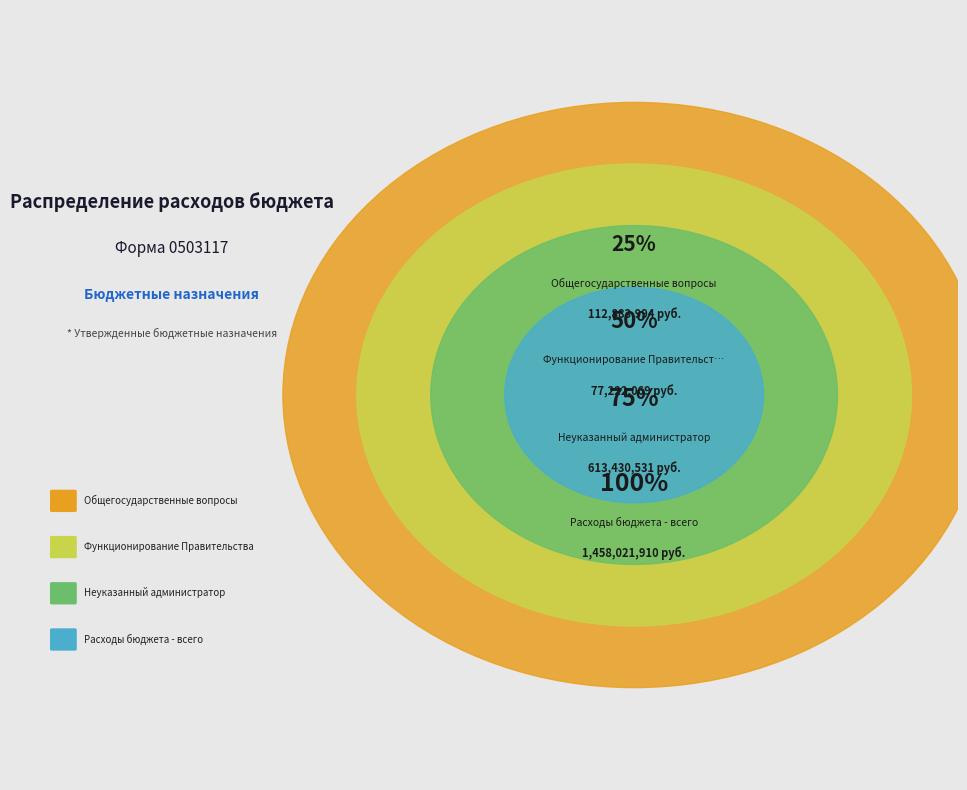

To the nearest percent, what is the difference between the largest and smallest slice percentages?

61%